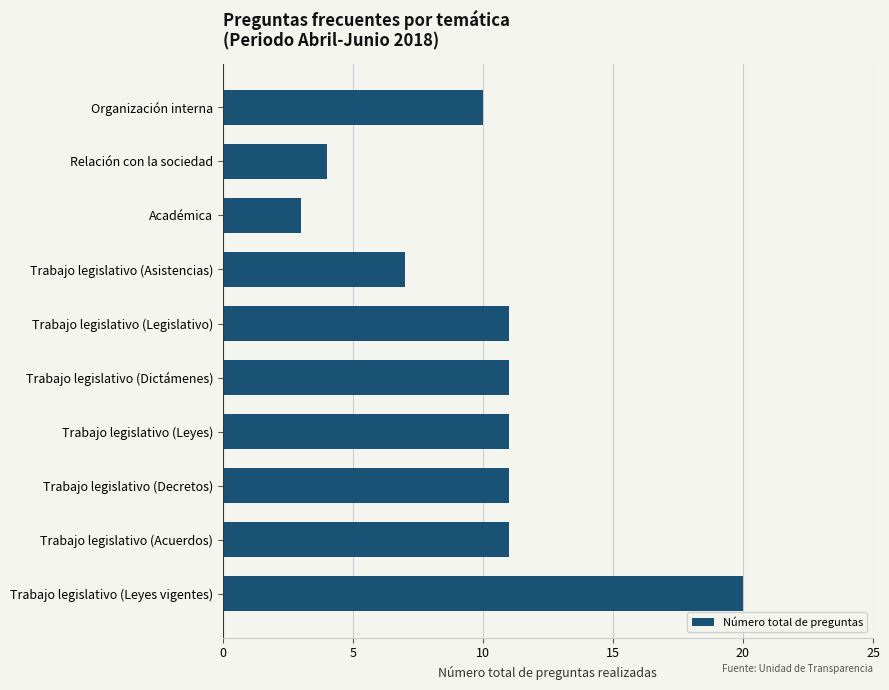

Reading top to bottom, extract all data points from this chart.

10	4	3	7	11	11	11	11	11	20